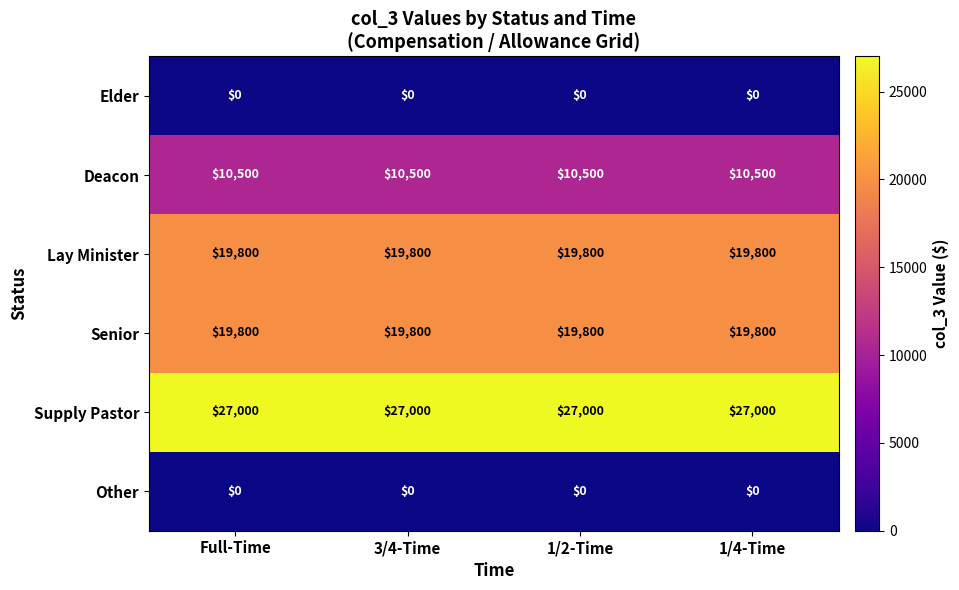

What is the difference between the highest and lowest values at 3/4-Time?

27000